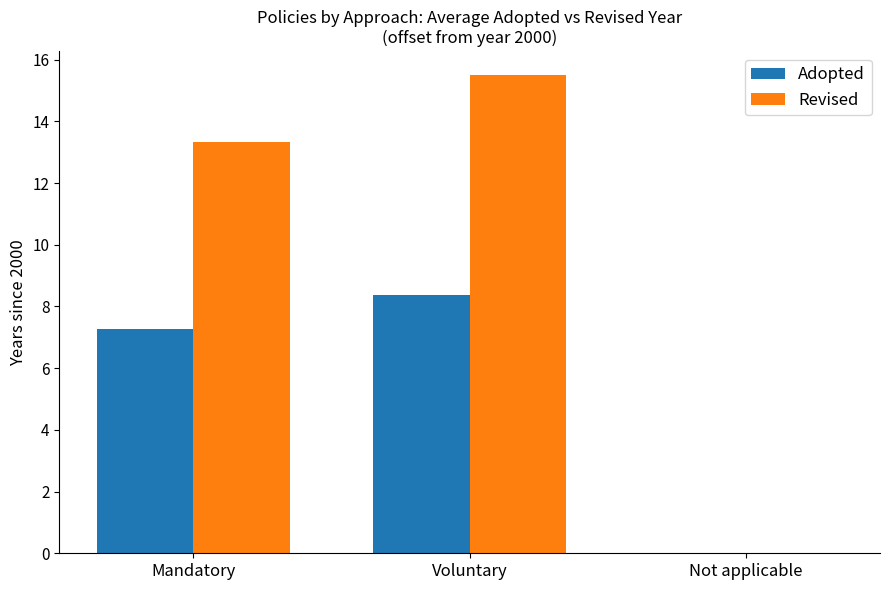

Which series has the widest spread of values?

Revised